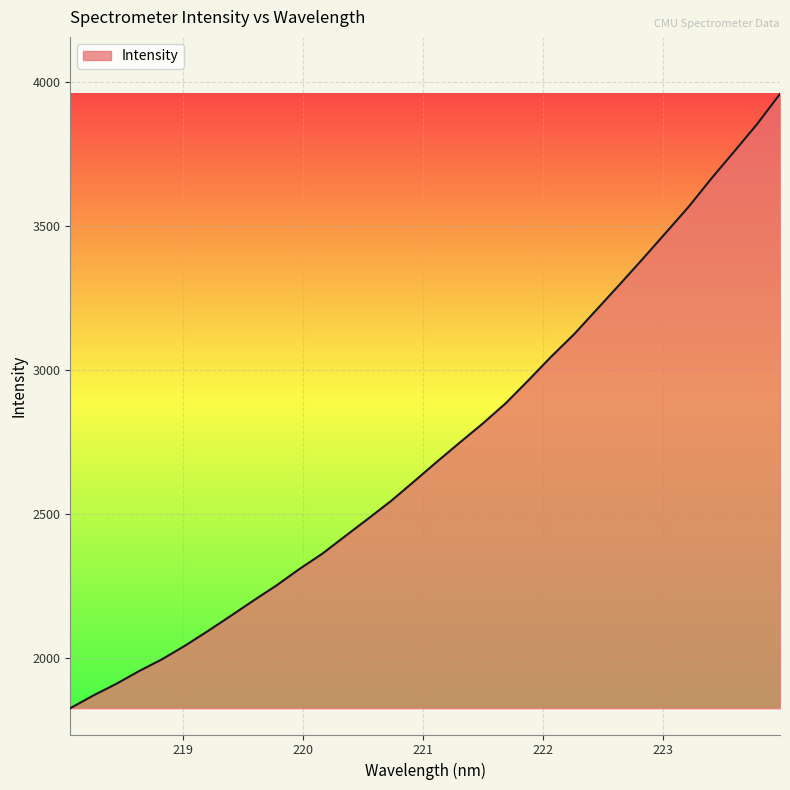

What is the greatest value displayed?

3957.3